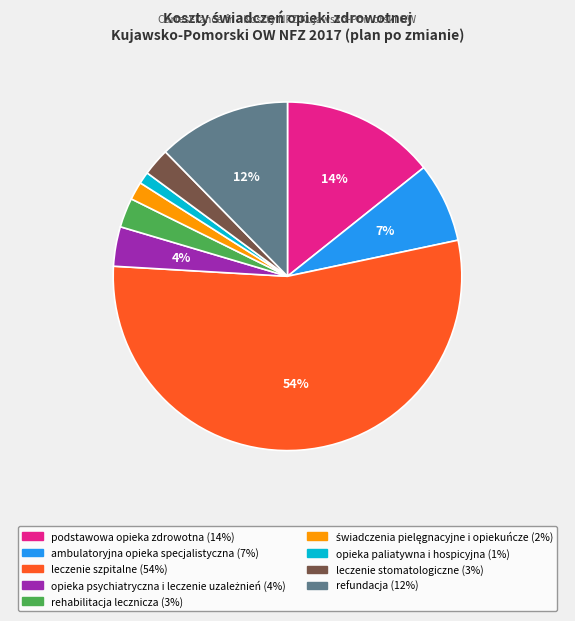

Approximately how many times larger is the value at podstawowa opieka zdrowotna compared to refundacja?

1.2